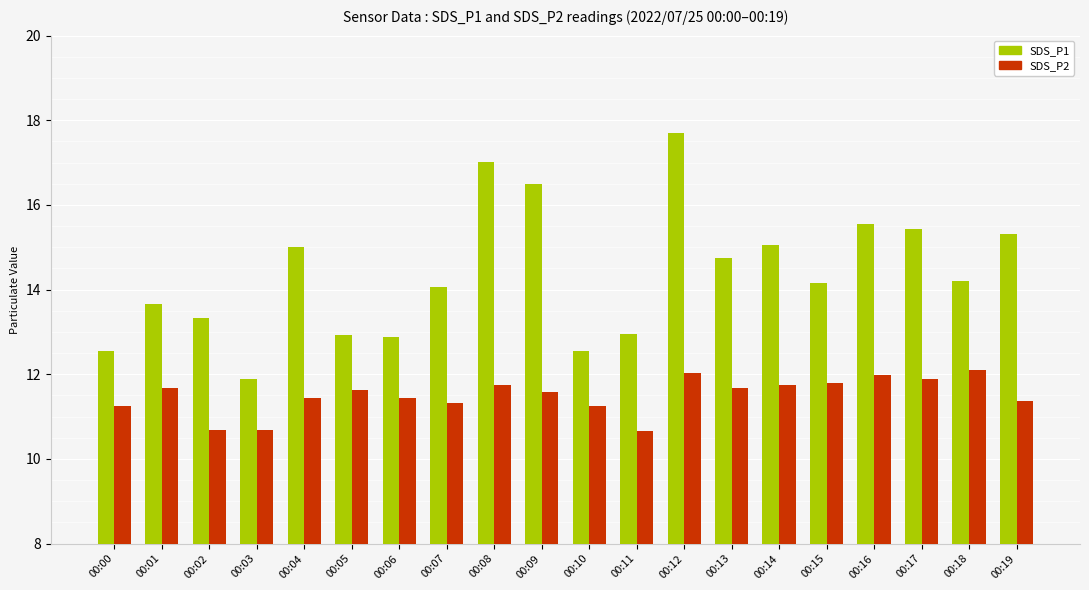

What is the value of the SDS_P1 bar at the 10th from the left?

16.5